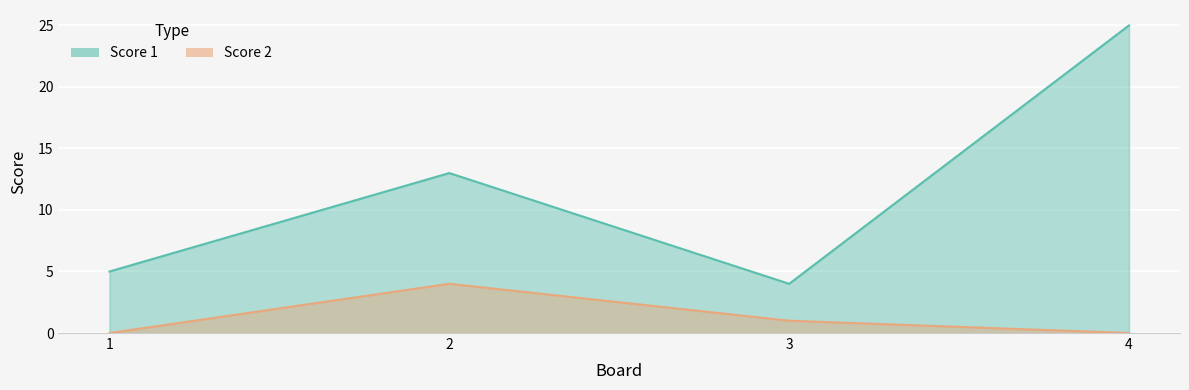

Which series has the widest spread of values?

Score 1